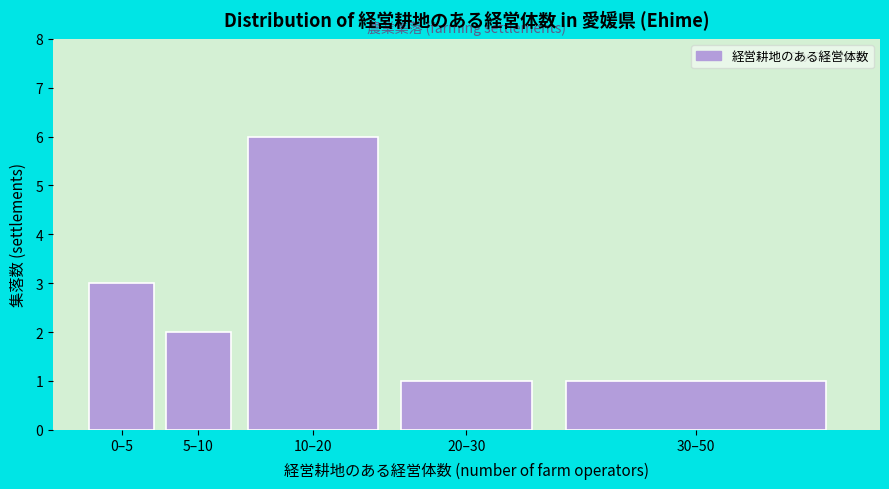

Reading left to right, list all the values displayed in this chart.

3	2	6	1	1